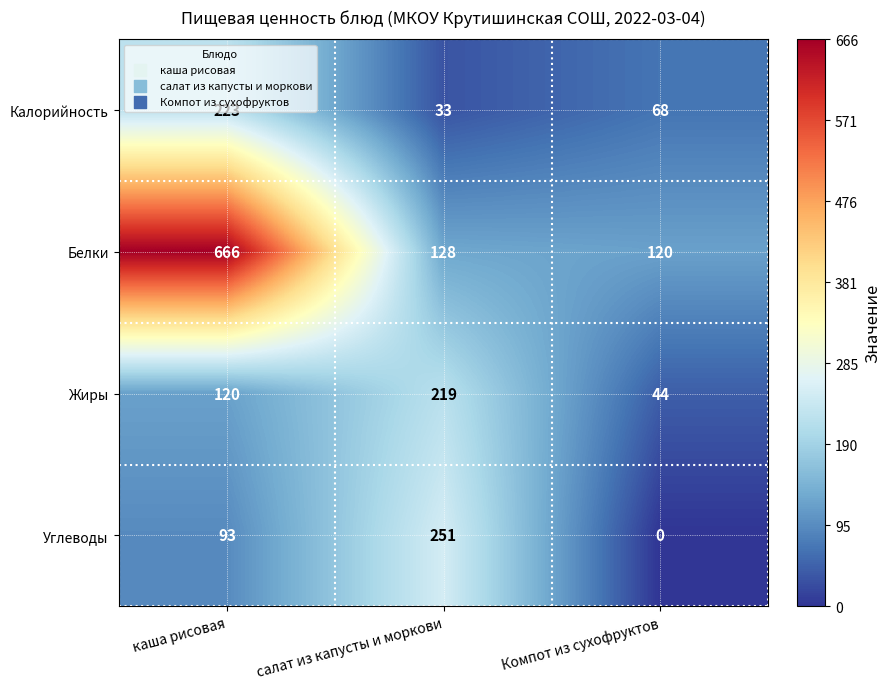

The Калорийность series shows 68 at Компот из сухофруктов. True or false?

True